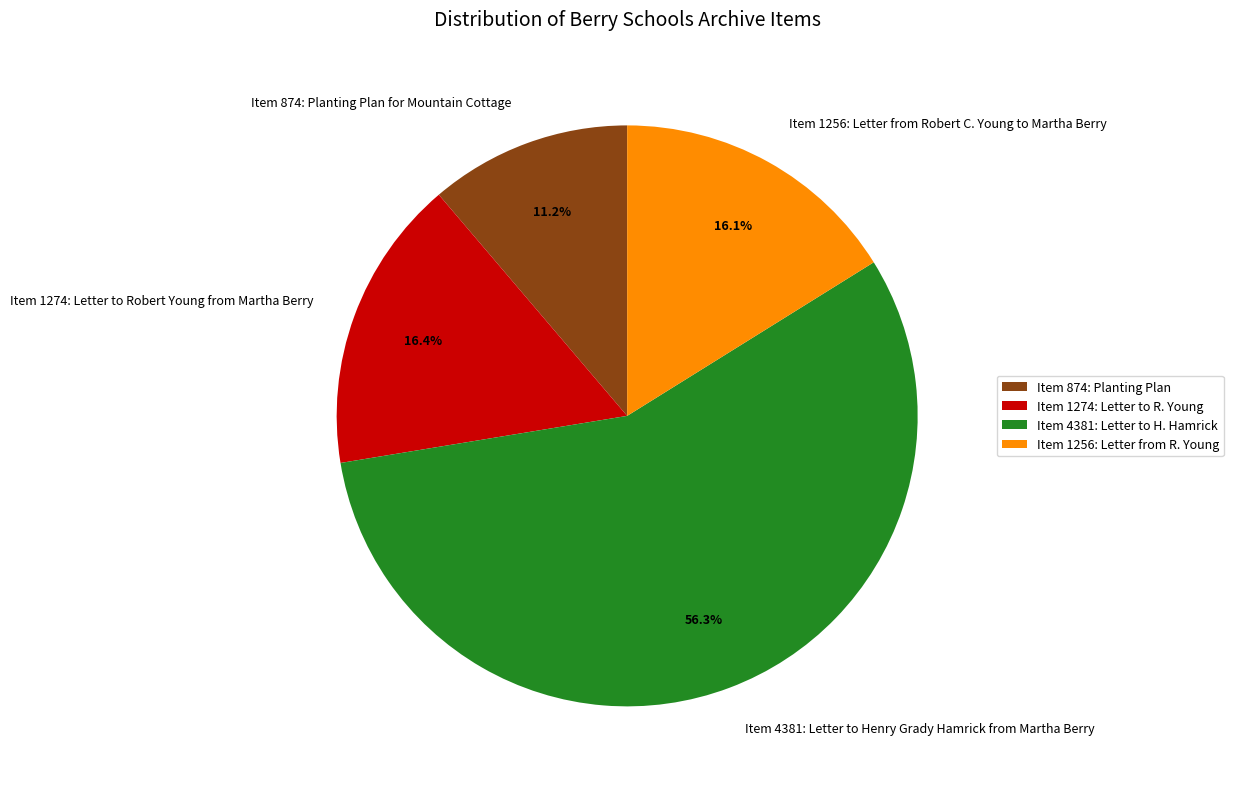

Approximately how many times larger is the value at Item 1274: Letter to Robert Young from Martha Berry compared to Item 4381: Letter to Henry Grady Hamrick from Martha Berry?

0.3